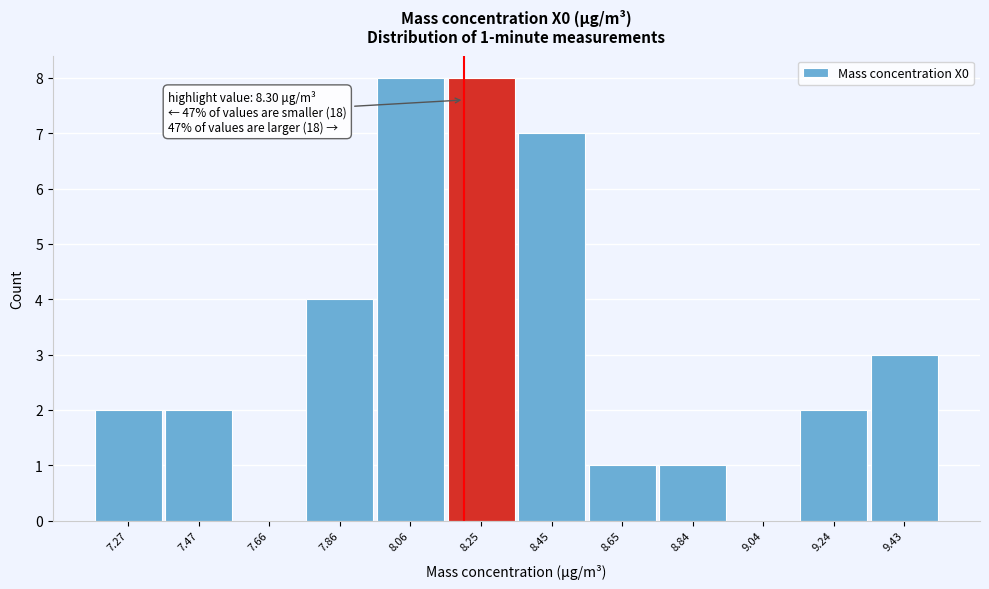

Reading left to right, extract all data points from this chart.

7.27=2	7.47=2	7.66=0	7.86=4	8.06=8	8.25=8	8.45=7	8.65=1	8.84=1	9.04=0	9.24=2	9.43=3